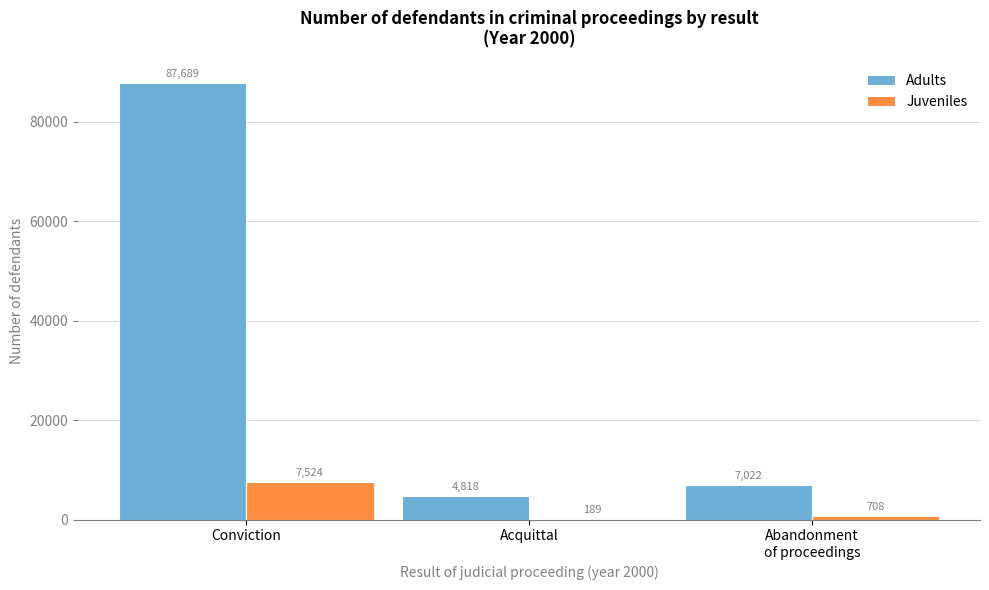

Between Conviction and Acquittal, which series saw the biggest shift?

Adults